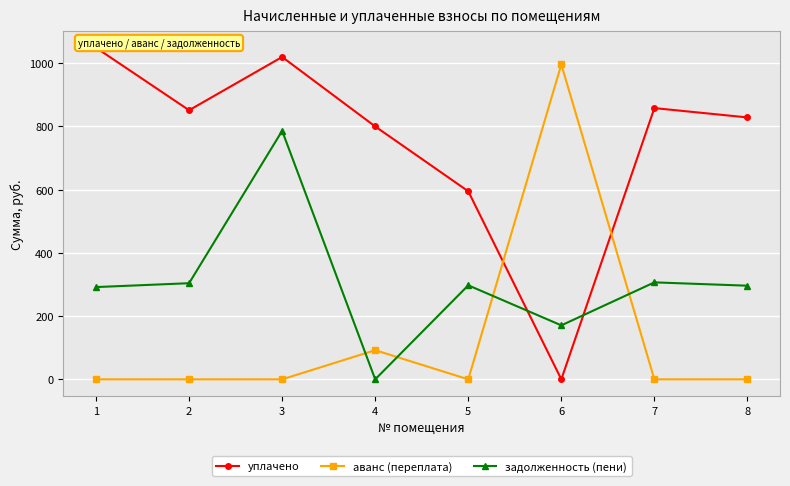

Between 3 and 8, which series saw the biggest shift?

задолженность (пени)